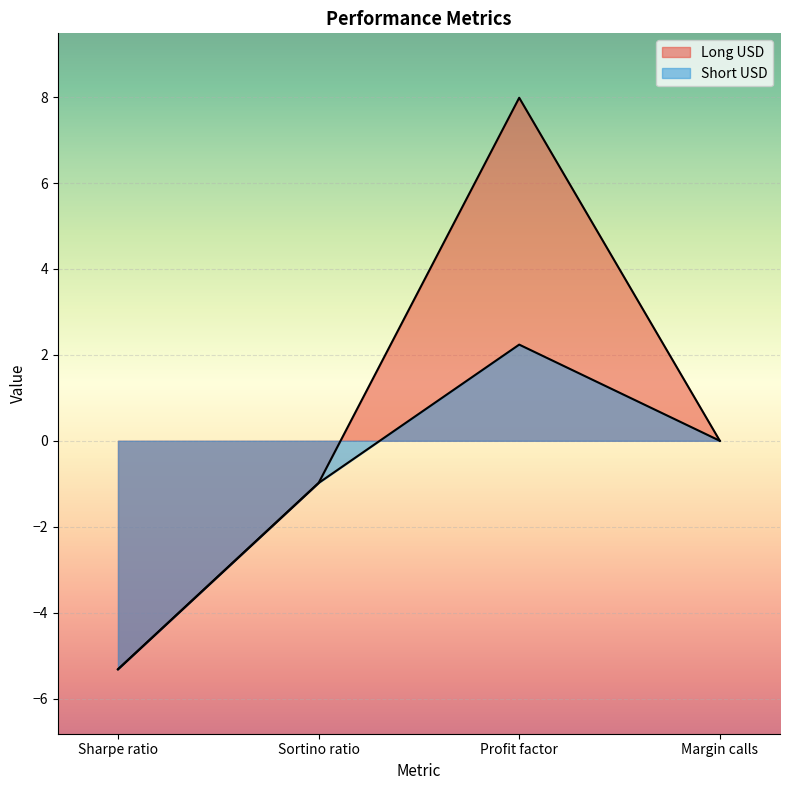

What position from the left is Sortino ratio?

2